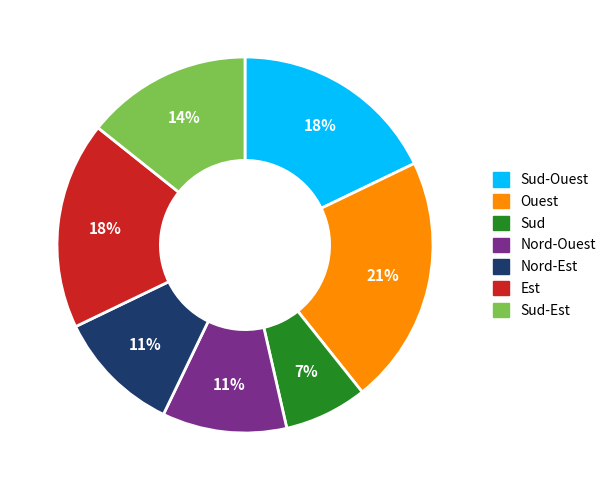

Does any single category account for the majority?

No